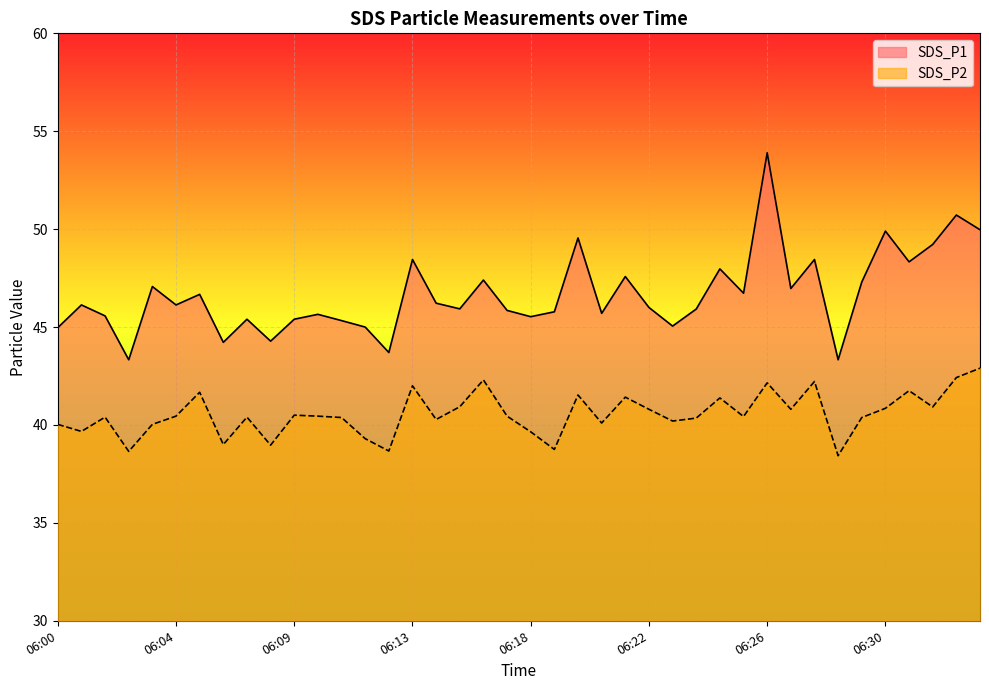

What is the difference between the maximum and minimum values in the SDS_P1 series?

10.6